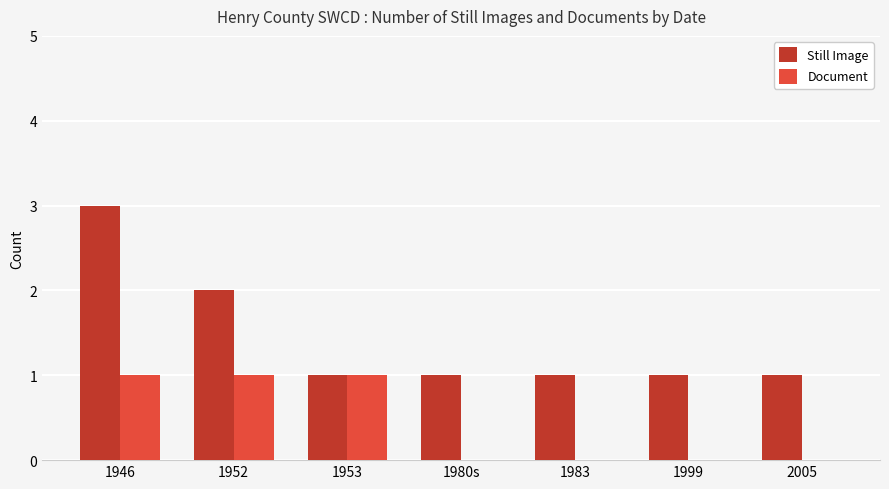

What is the maximum value for Document?

1